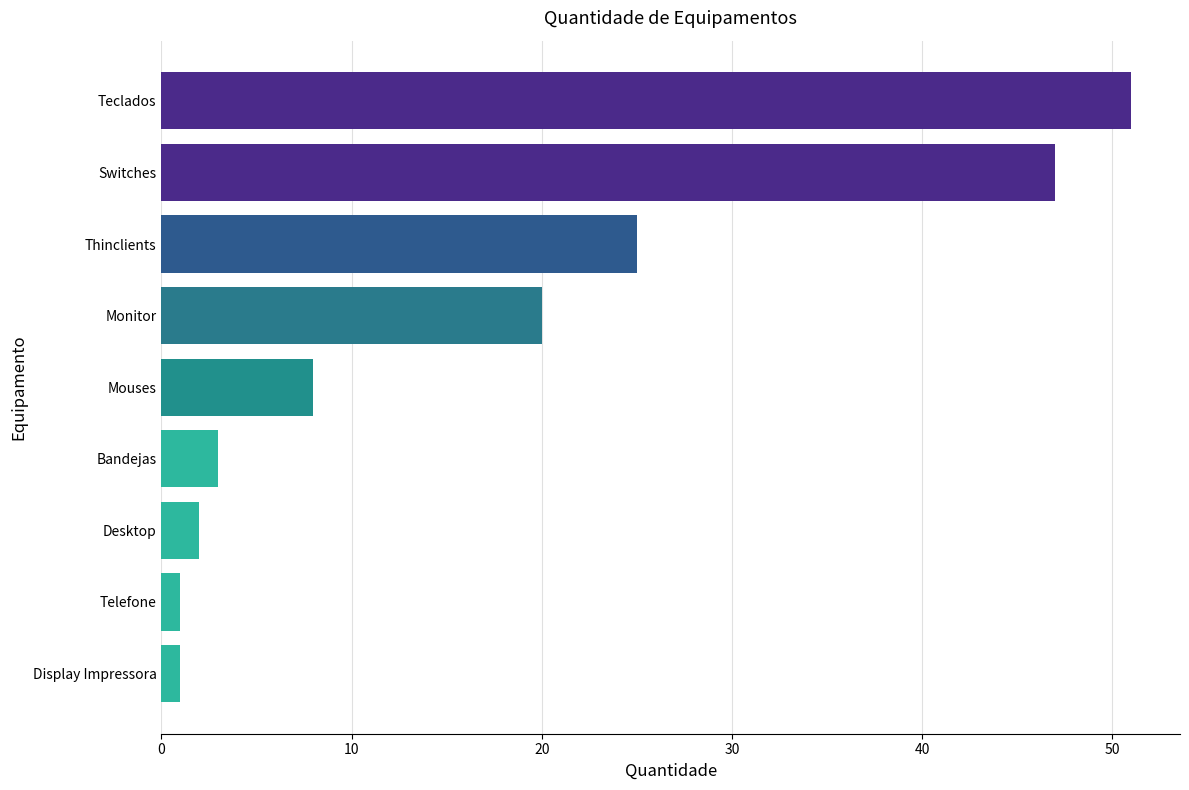

How many distinct data groups are displayed?

1